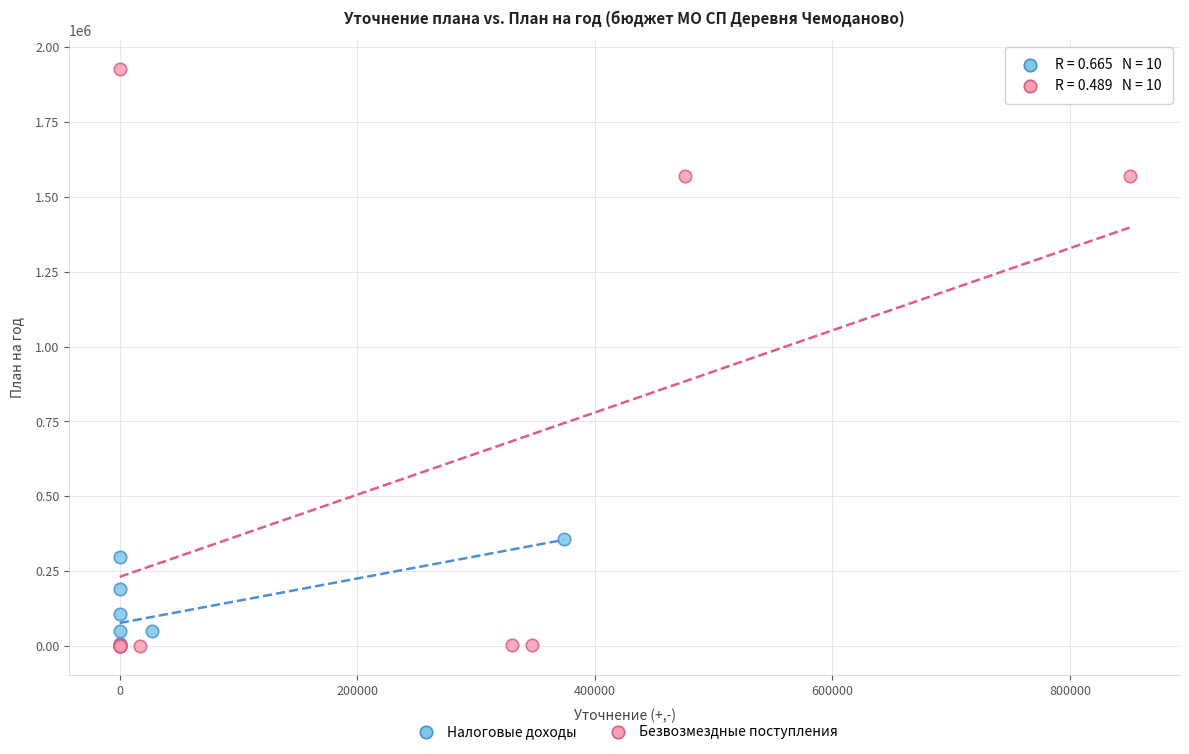

Which series contains the highest Y value?

Безвозмездные поступления